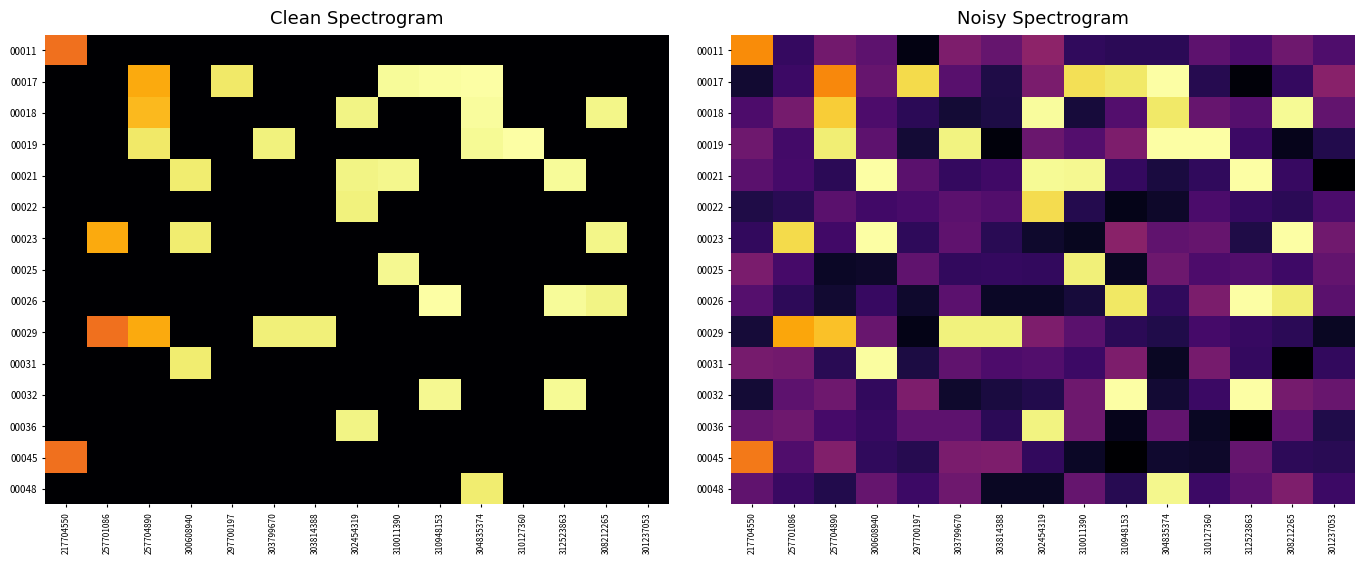

Rank the series at 217704550 from lowest to highest value.

00017, 00032, 00029, 00022, 00023, 00018, 00026, 00021, 00048, 00036, 00019, 00031, 00025, 00045, 00011